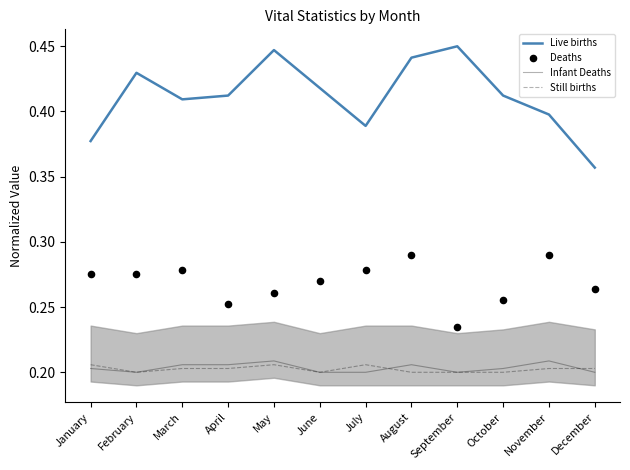

Which series reaches the maximum Y coordinate?

Live births